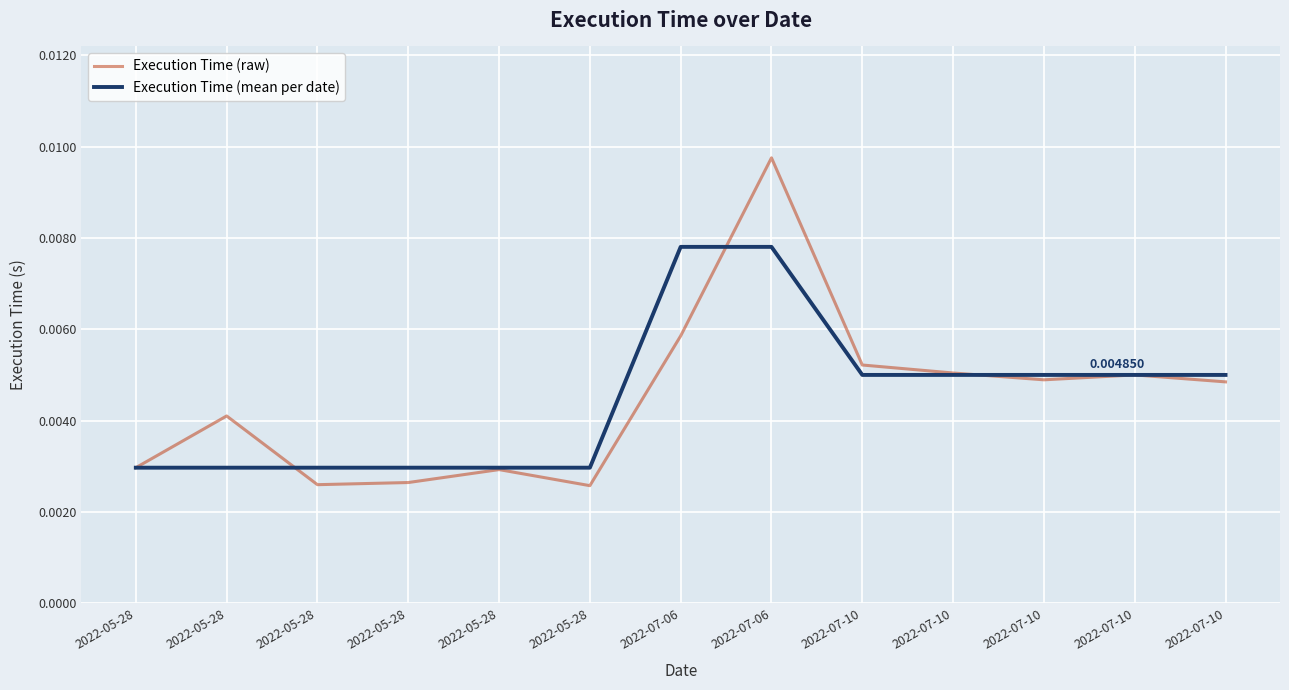

The value at 2022-05-28 is 0.0. True or false?

False